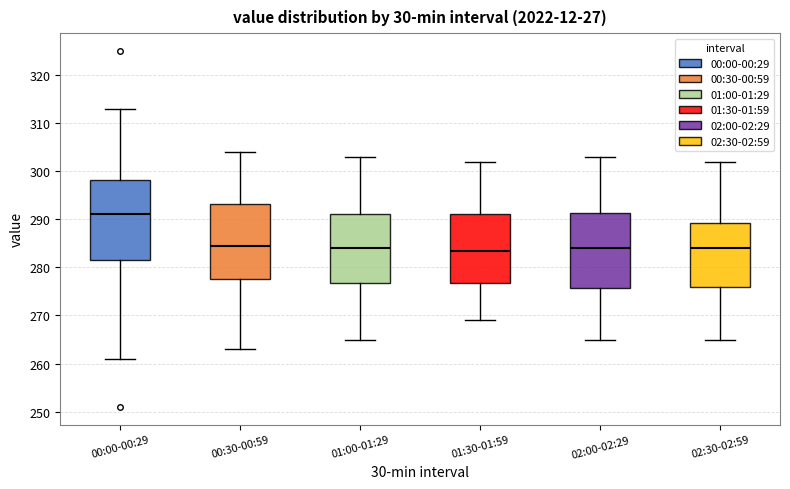

Which box's median line is the highest?

00:00-00:29